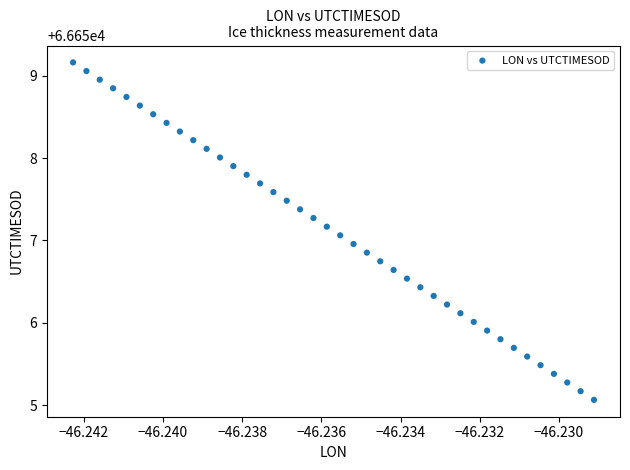

What is the range of Y values (max minus min)?

4.1